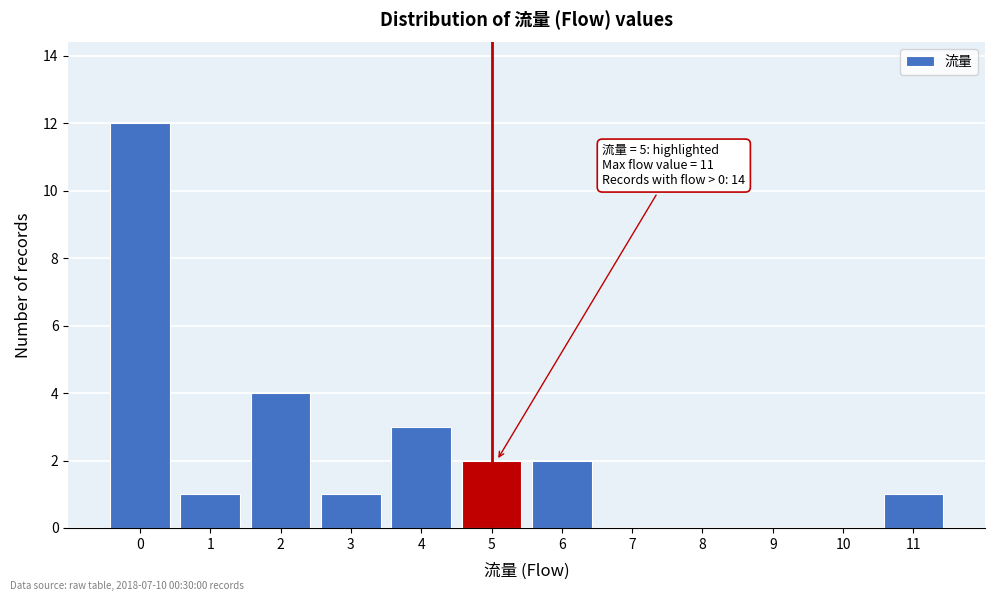

Reading left to right, extract all data points from this chart.

0=12	1=1	2=4	3=1	4=3	5=2	6=2	7=0	8=0	9=0	10=0	11=1